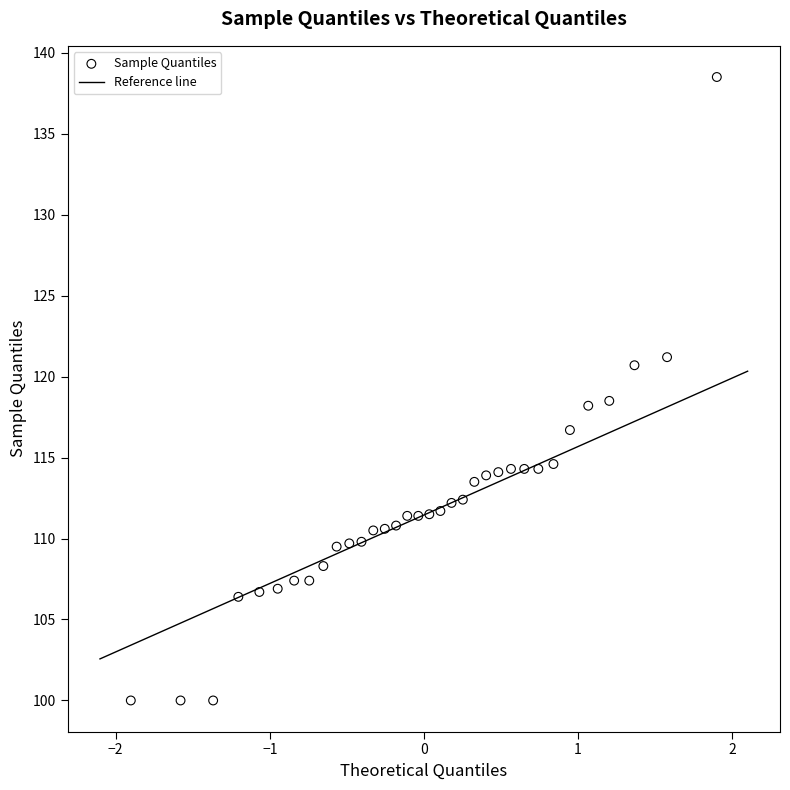

What is the range of X values (max minus min)?

3.8